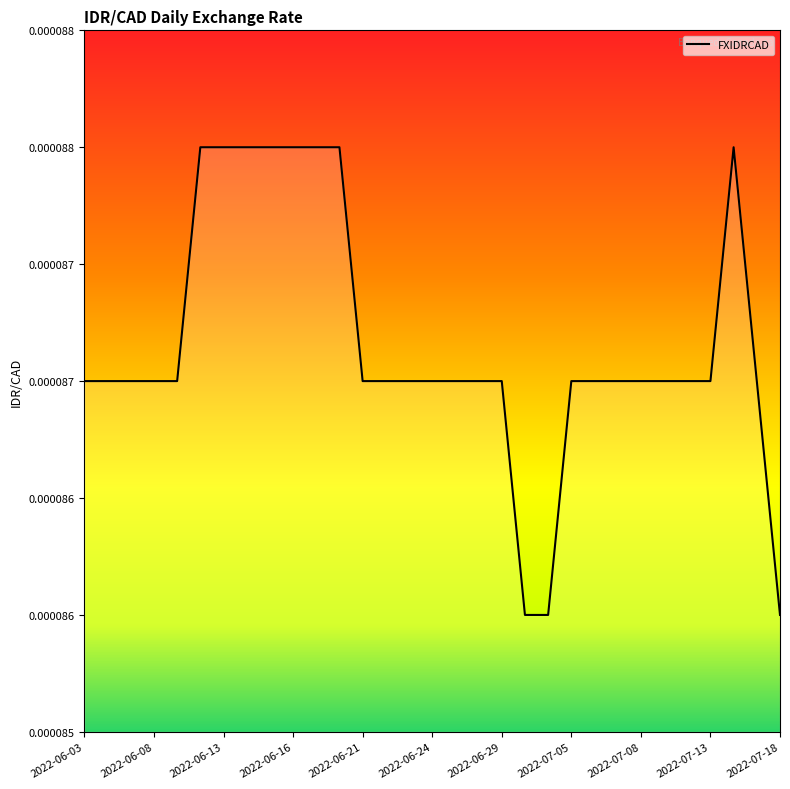

Does the chart have visible grid lines?

No